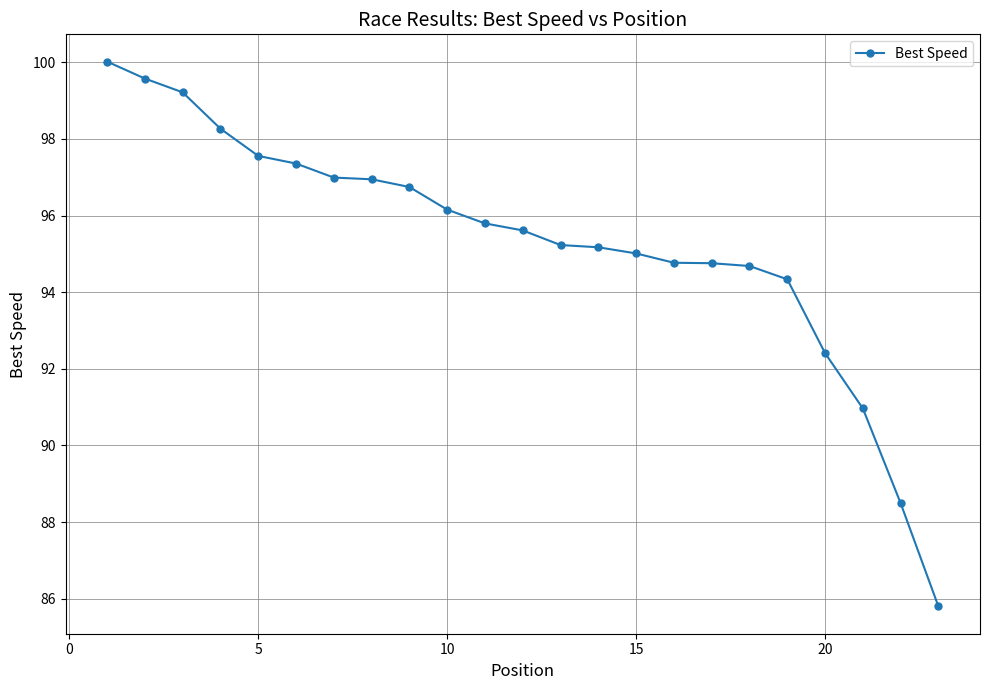

What is the smallest value displayed?

85.8